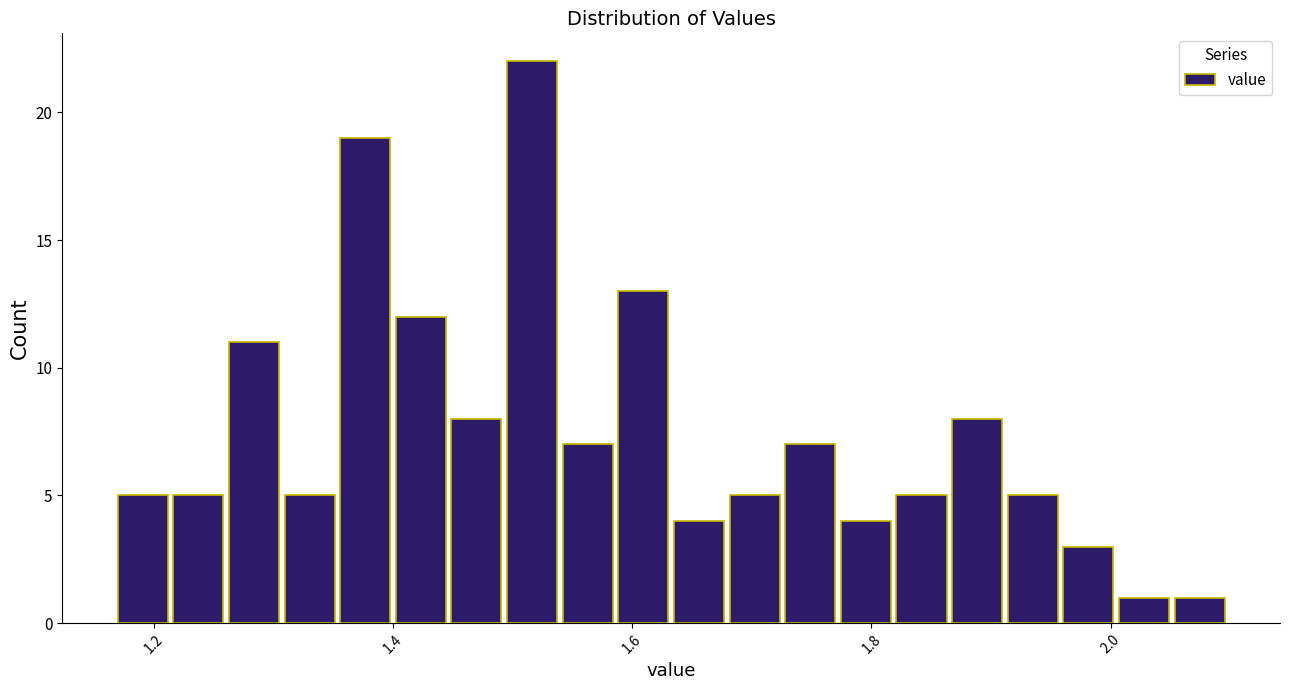

Around what value on the x-axis is the tallest bar? Give the approximate position of its centre, as read against the axis.

1.52